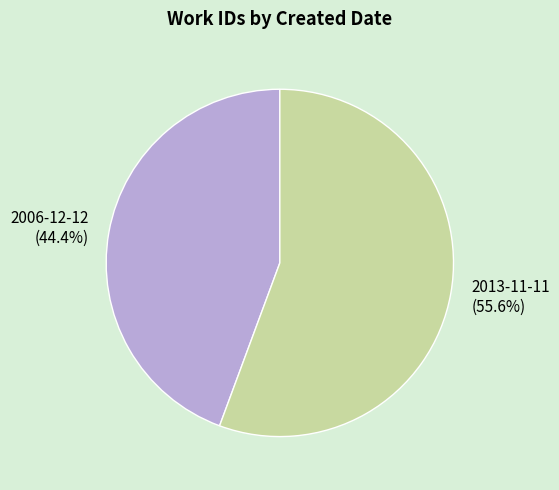

How much of the chart is everything except 2013-11-11?

44.4%